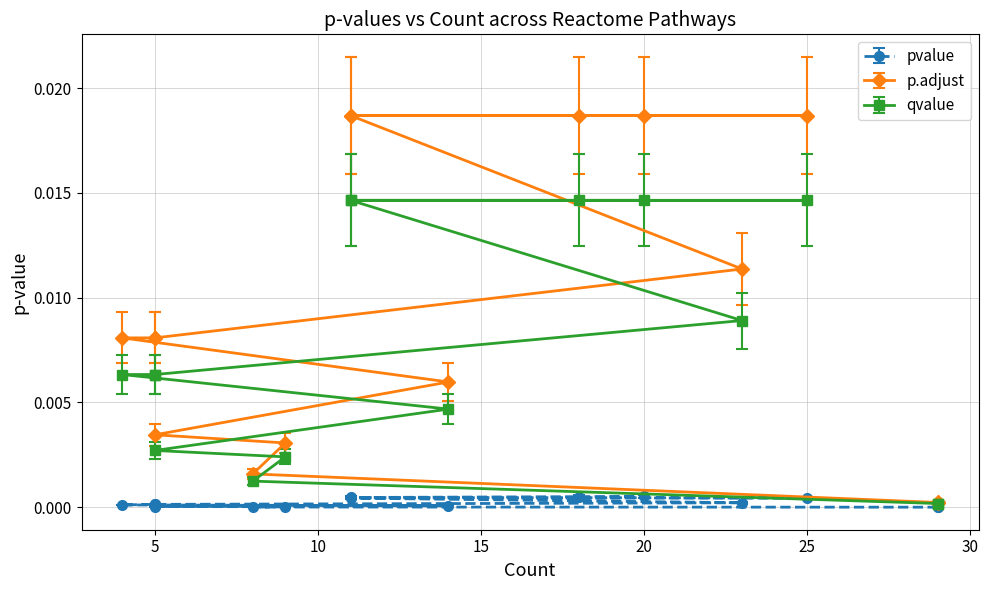

List the series in order of their overall mean, lowest first.

pvalue, qvalue, p.adjust